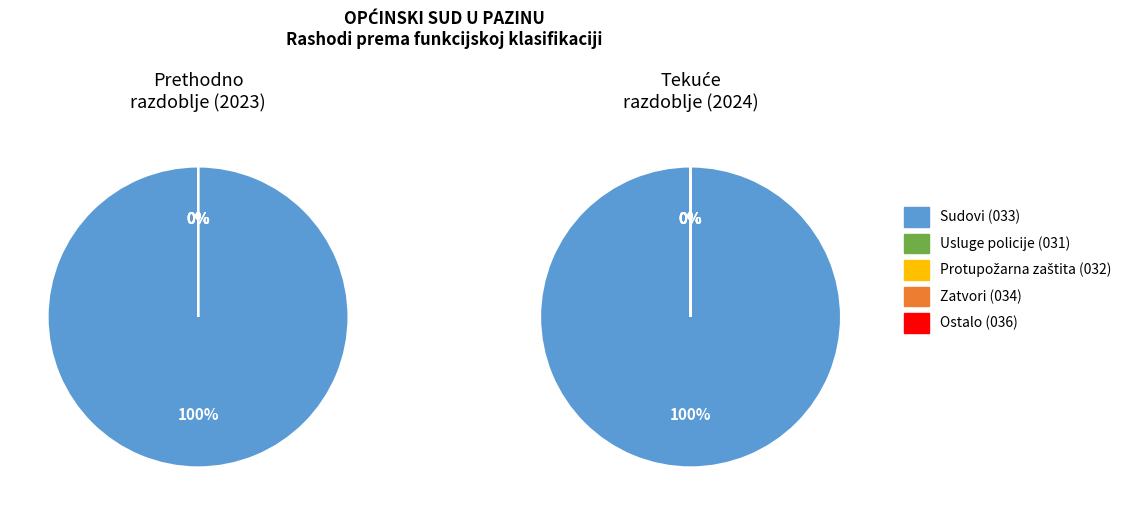

Rank the categories by Ostalo value from lowest to highest.

0, 1